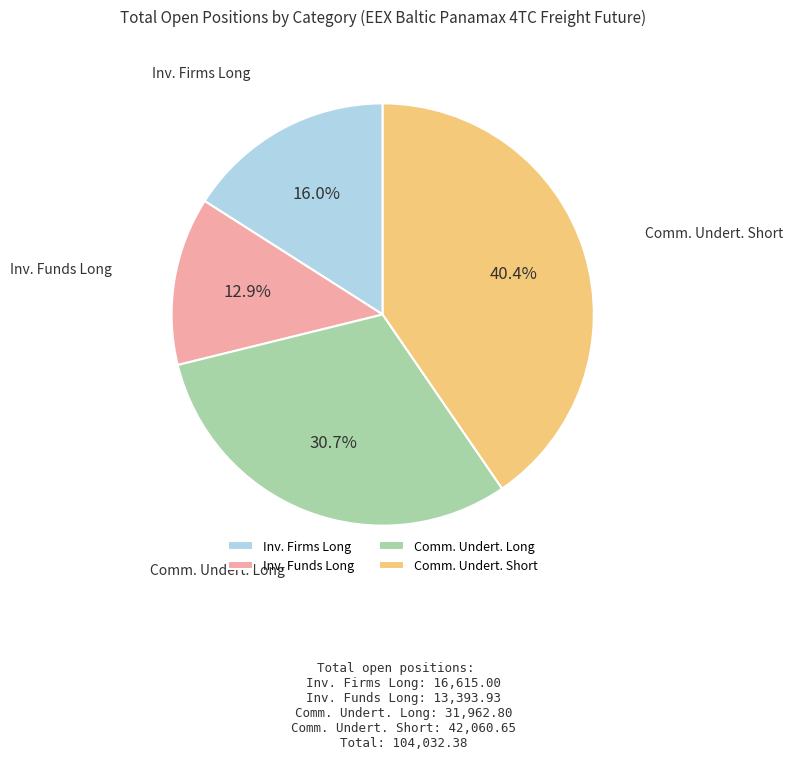

Which slice is the largest?

Comm. Undert. Short